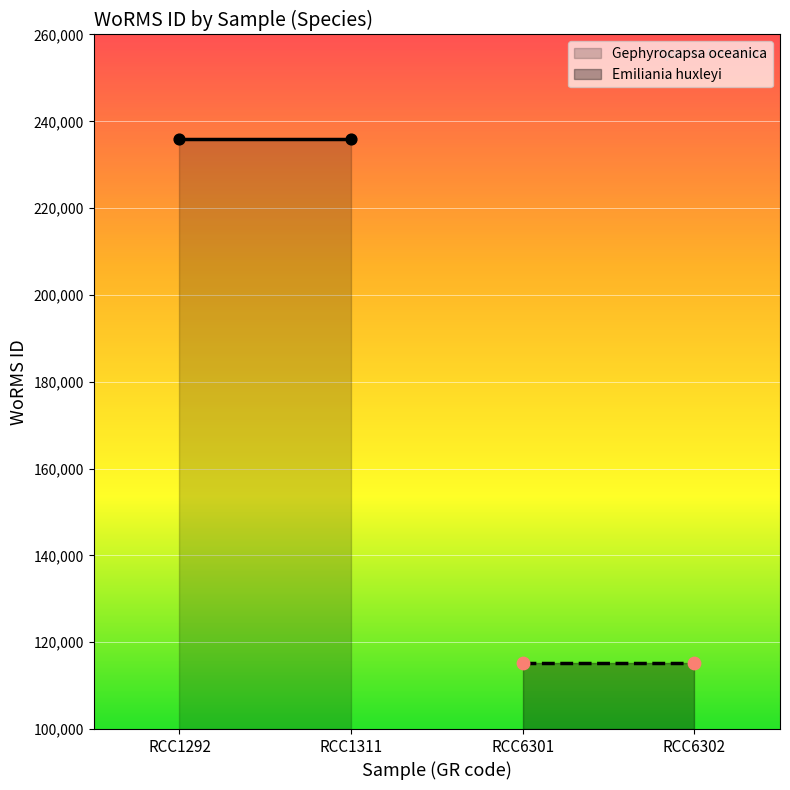

Which series has the largest Y range (max minus min)?

Gephyrocapsa oceanica